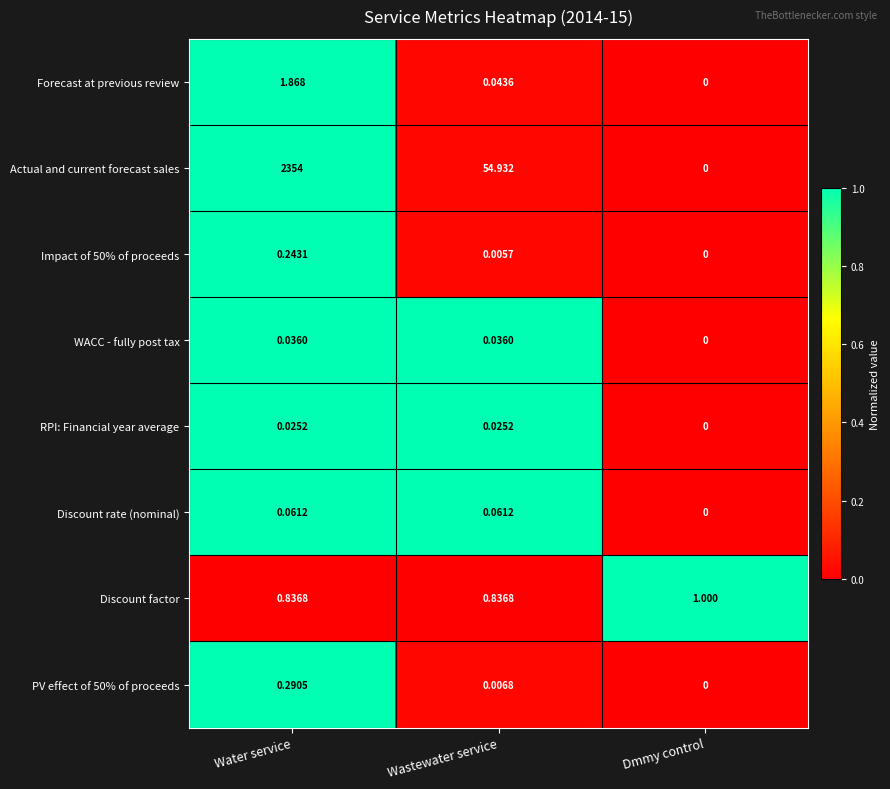

Between Water service and Wastewater service, which series saw the biggest shift?

Actual and current forecast sales